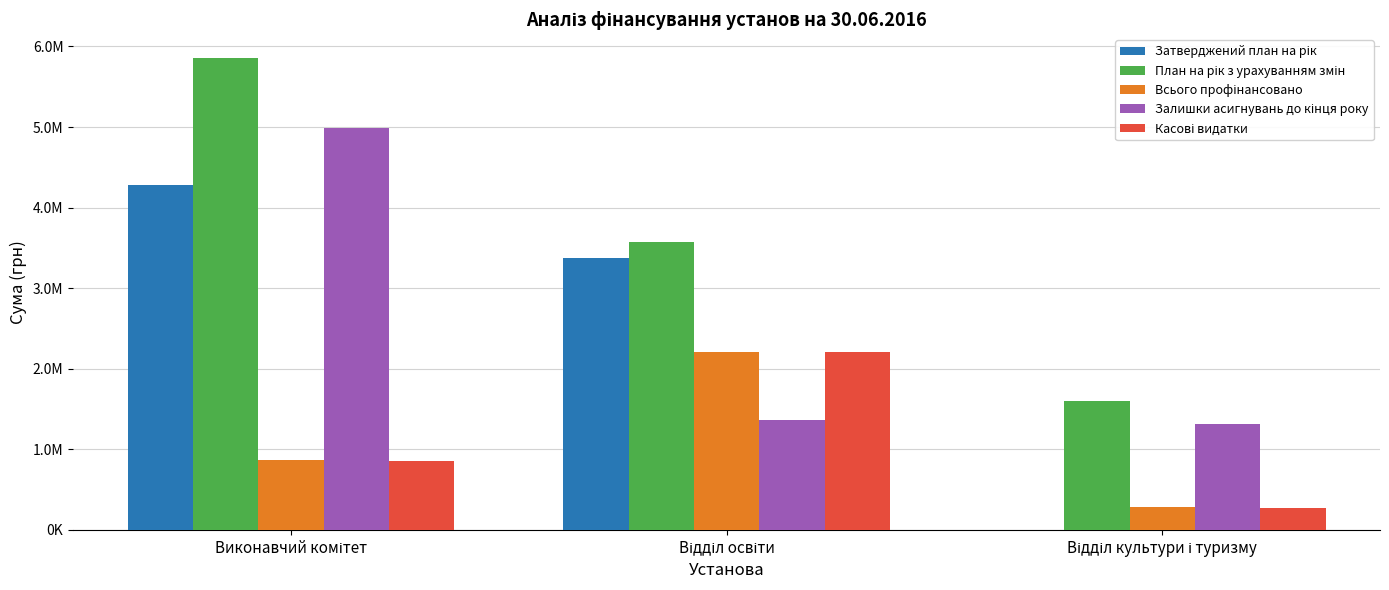

Are the bars horizontal?

No